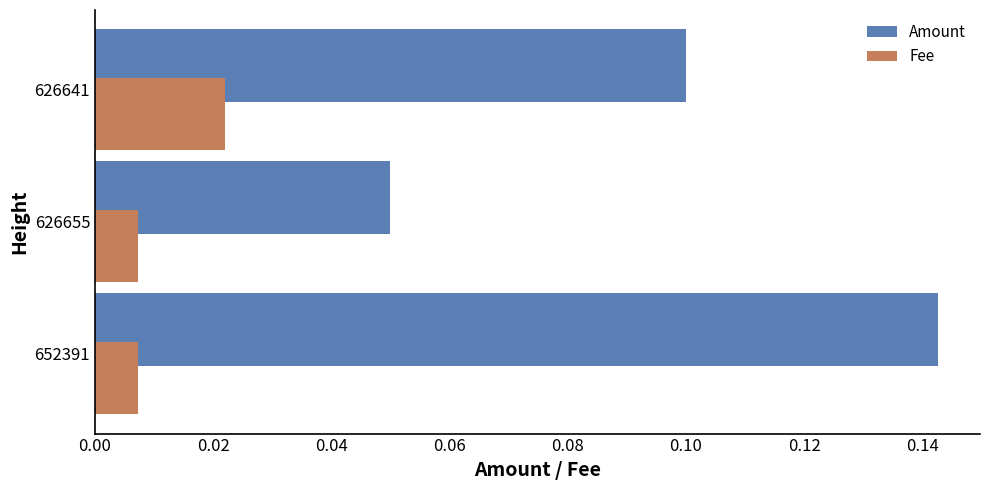

Count the number of categories in the chart.

3